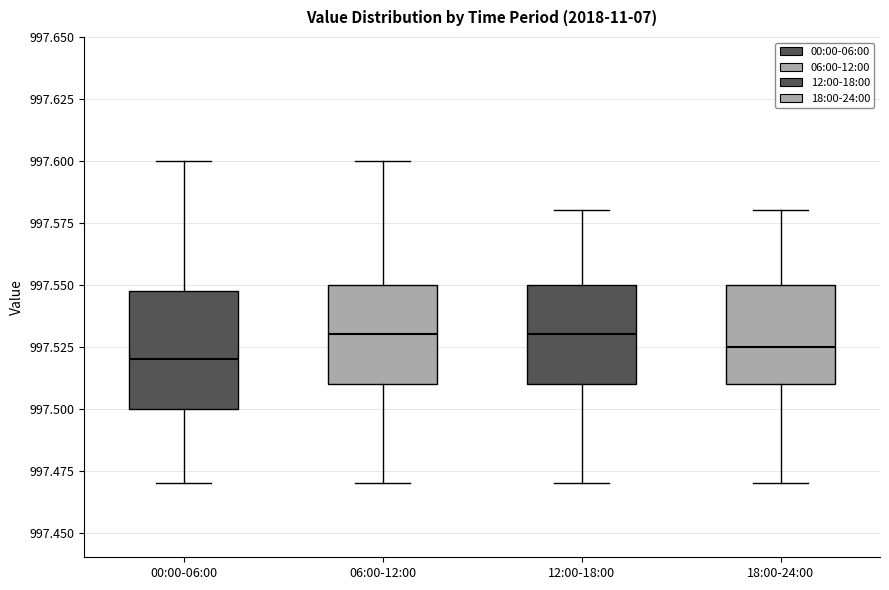

Reading left to right, transcribe this box plot: for each box, give where its median line is, the range the box spans, and where its two whiskers end, as read against the y-axis. The values are not printed on the chart, so give them approximately, as read against the axis.

00:00-06:00: median 997.520, box 997.500 to 997.550, whiskers 997.470 to 997.600
06:00-12:00: median 997.530, box 997.510 to 997.550, whiskers 997.470 to 997.600
12:00-18:00: median 997.530, box 997.510 to 997.550, whiskers 997.470 to 997.580
18:00-24:00: median 997.525, box 997.510 to 997.550, whiskers 997.470 to 997.580